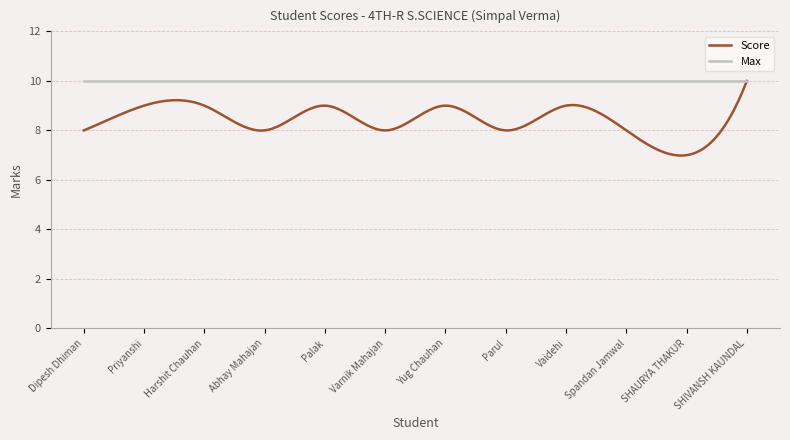

Which series has the largest total across all categories?

Max